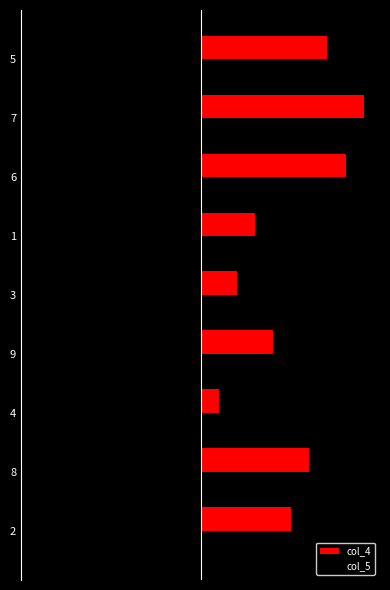

What are all the series names shown in the legend?

col_4, col_5